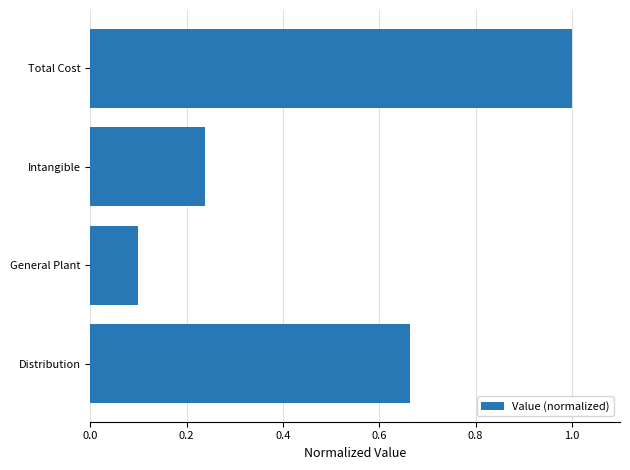

What is the average value?

0.5